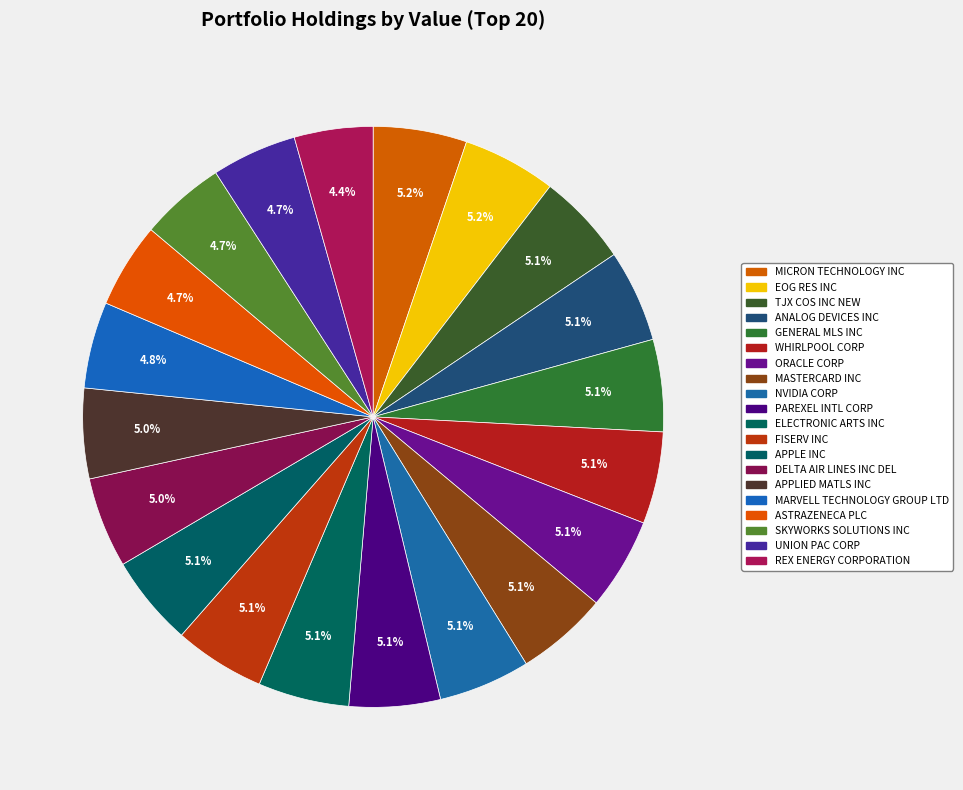

True or false: NVIDIA CORP accounts for 1% of the total.

False